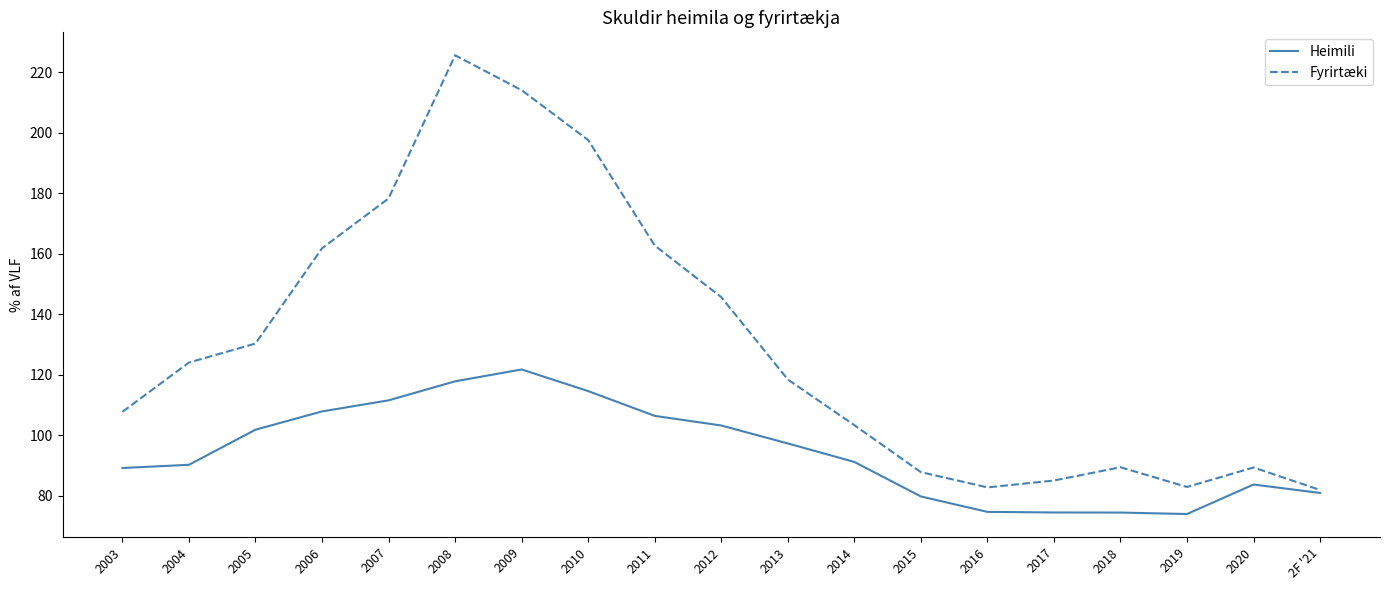

Which category has the highest value in the Heimili series?

2009